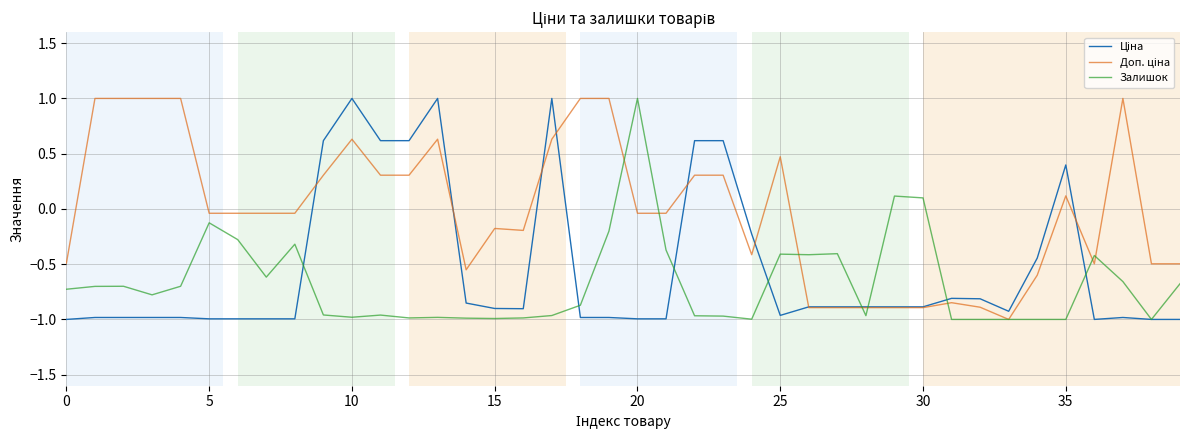

What is the greatest value displayed?

1.0